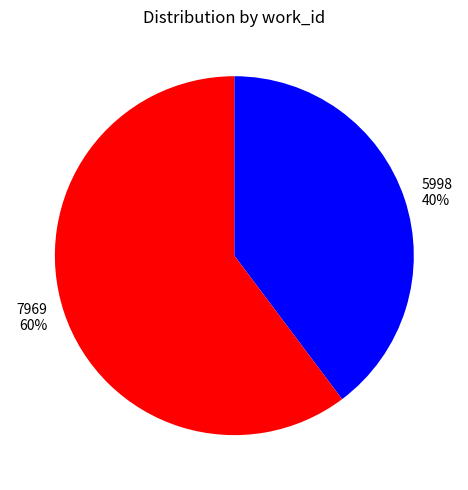

Count the number of slices in the pie.

2